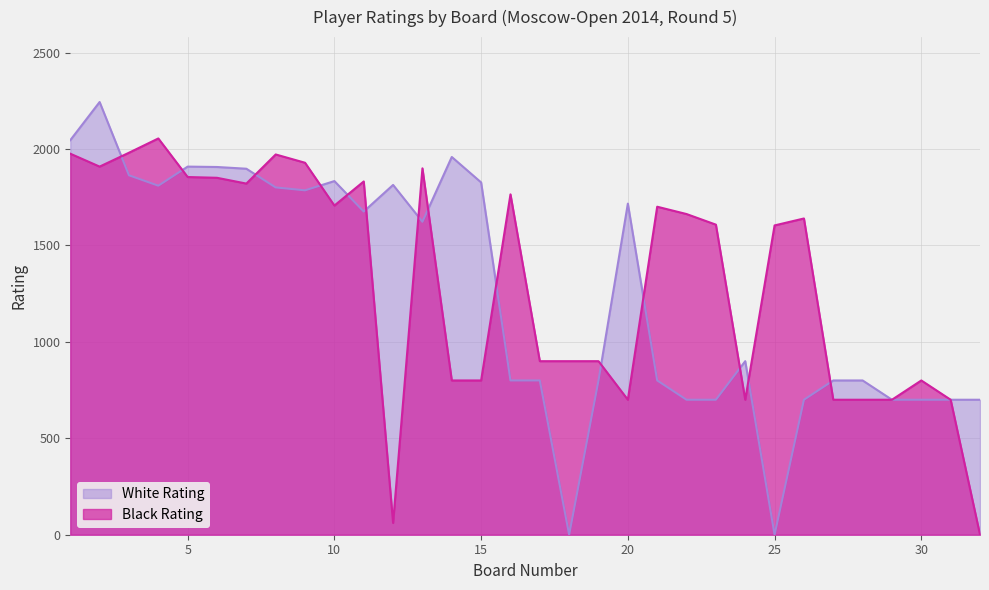

Reading right to left, list all the values displayed in this chart.

White Rating: 32=700	31=700	30=700	29=700	28=800	27=800	26=700	25=0	24=900	23=700	22=700	21=800	20=1717	19=800	18=0	17=800	16=800	15=1827	14=1959	13=1623	12=1814	11=1676	10=1834	9=1786	8=1801	7=1898	6=1907	5=1909	4=1810	3=1864	2=2244	1=2046
Black Rating: 32=0	31=700	30=800	29=700	28=700	27=700	26=1640	25=1604	24=700	23=1608	22=1663	21=1701	20=700	19=900	18=900	17=900	16=1765	15=800	14=800	13=1900	12=61	11=1832	10=1707	9=1929	8=1972	7=1821	6=1851	5=1855	4=2055	3=1981	2=1909	1=1976